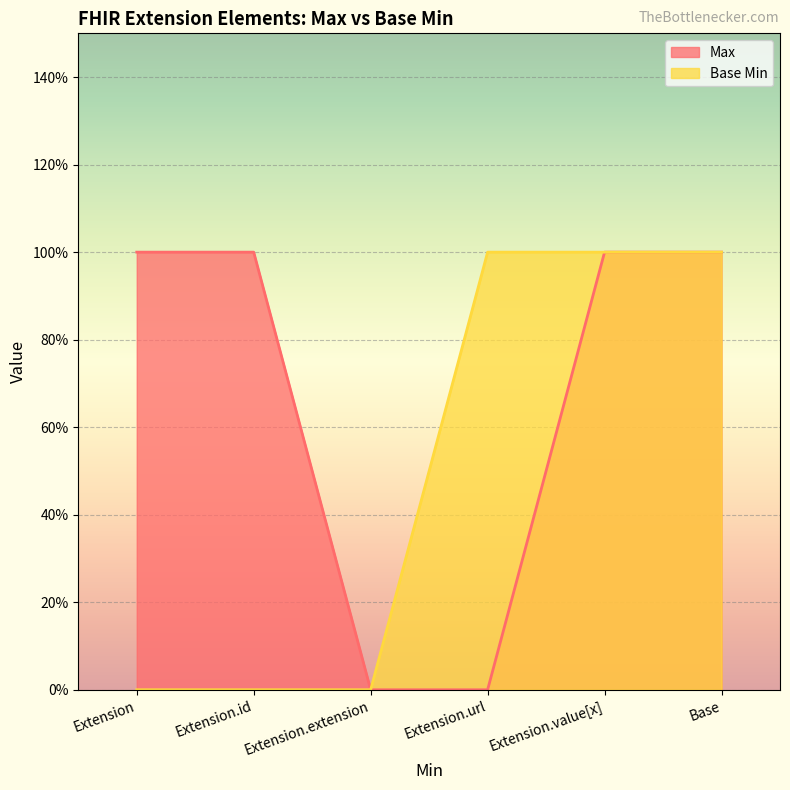

Where is Base Min nearest to the value 0?

Extension